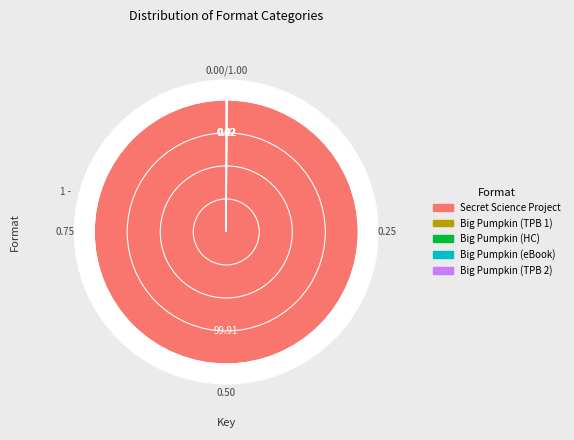

Combined, do Secret Science Project That Almost Ate School and Big Pumpkin (Trade Paperback 2) account for over 50%?

Yes